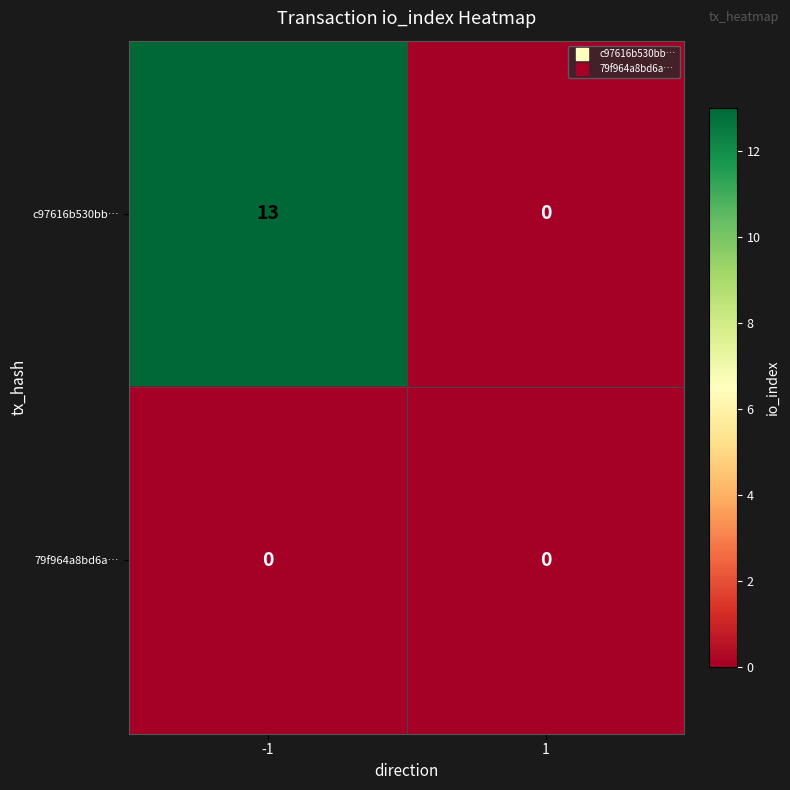

What is the sum of the c97616b530bb… values at -1 and 1?

13